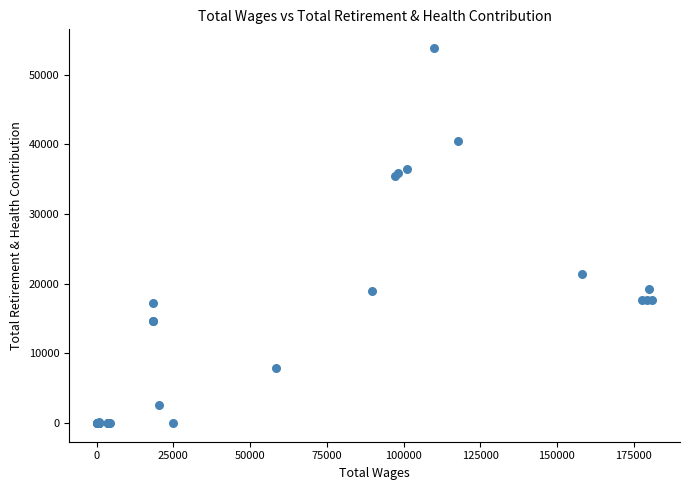

What Y value in the scatter plot is closest to 26914?

21366